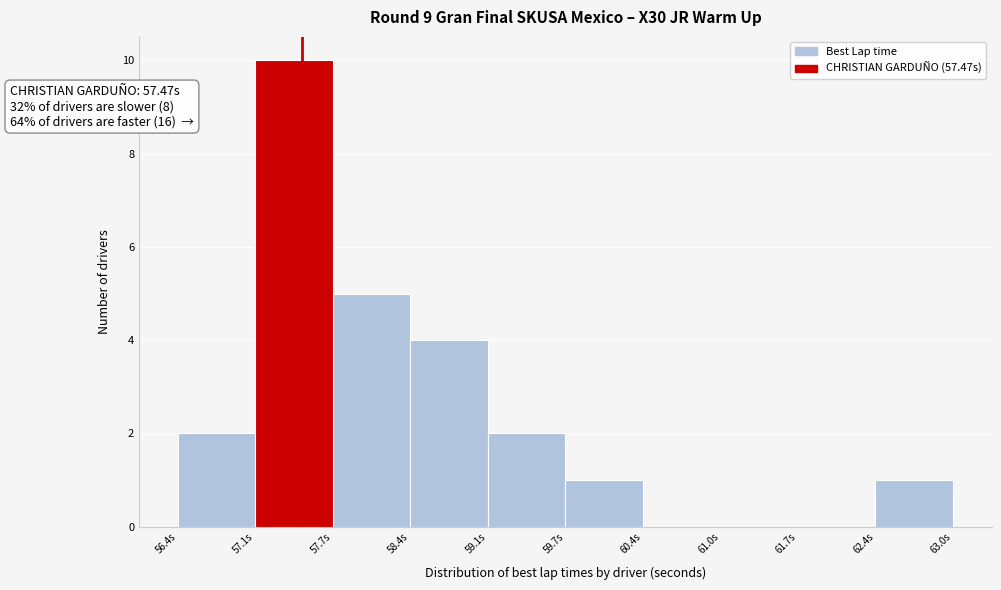

Over which range of the x-axis is the bar tallest?

57.1 to 57.7